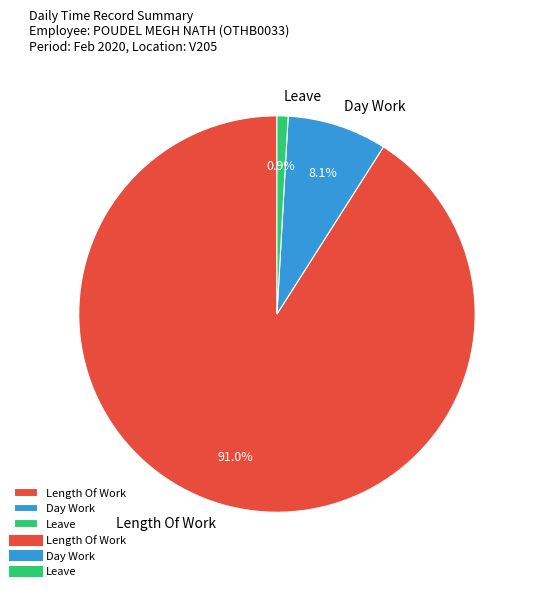

Combined, what portion of the pie is Day Work and Length Of Work?

99.1%